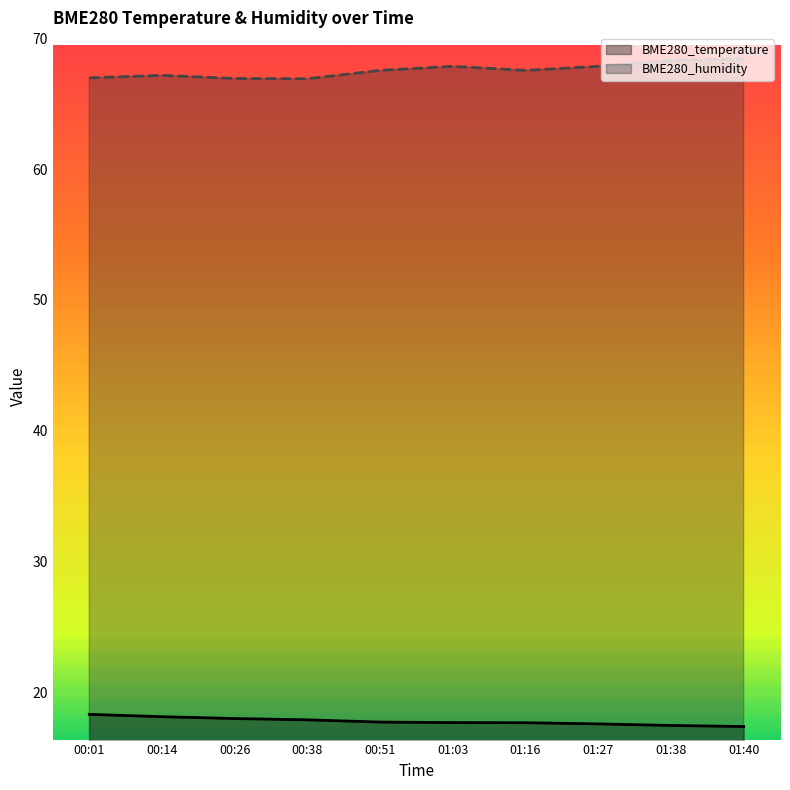

True or false: BME280_humidity has more than 2 interior local peaks.

False